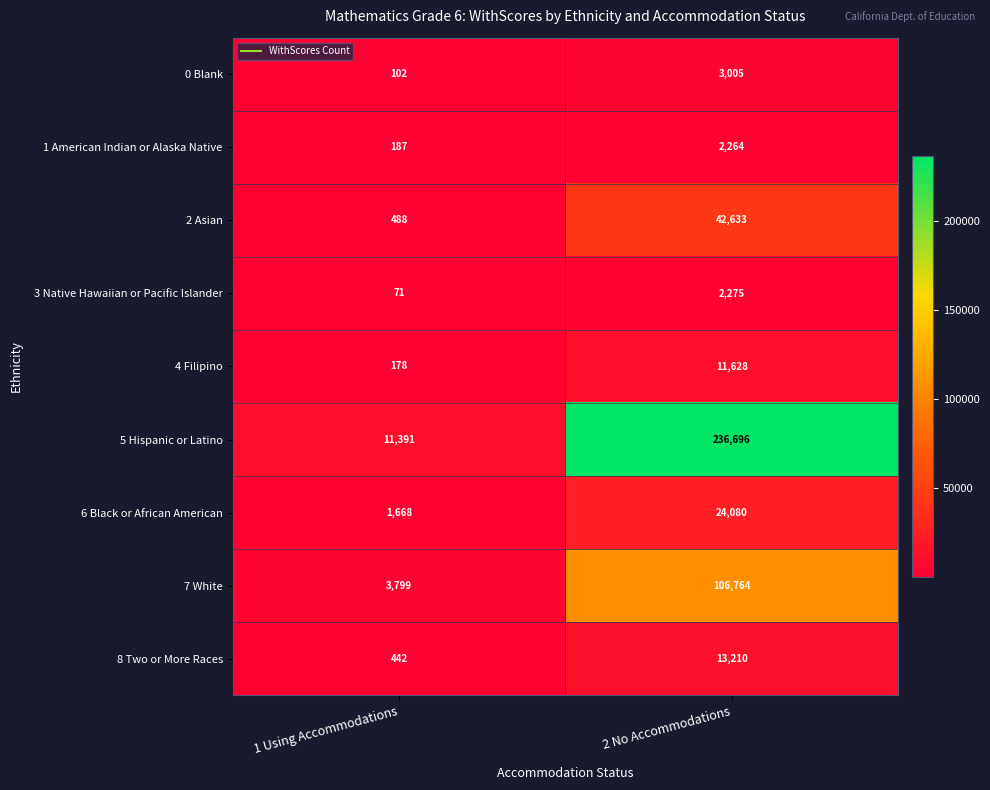

What is the maximum value for 6 Black or African American?

24080